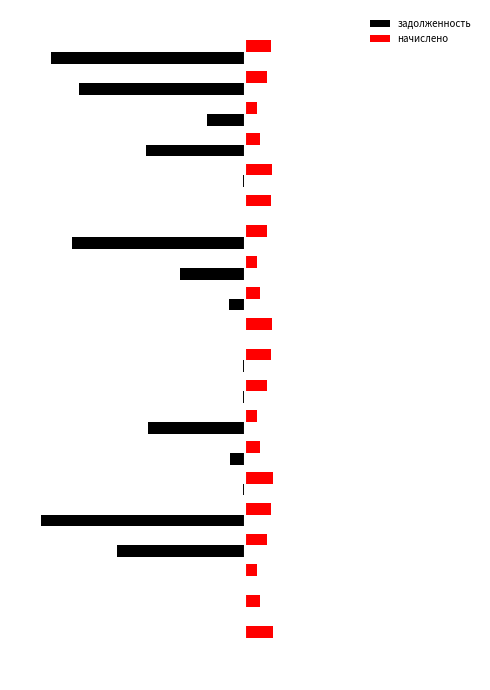

What are all the series names shown in the legend?

задолженность, начислено